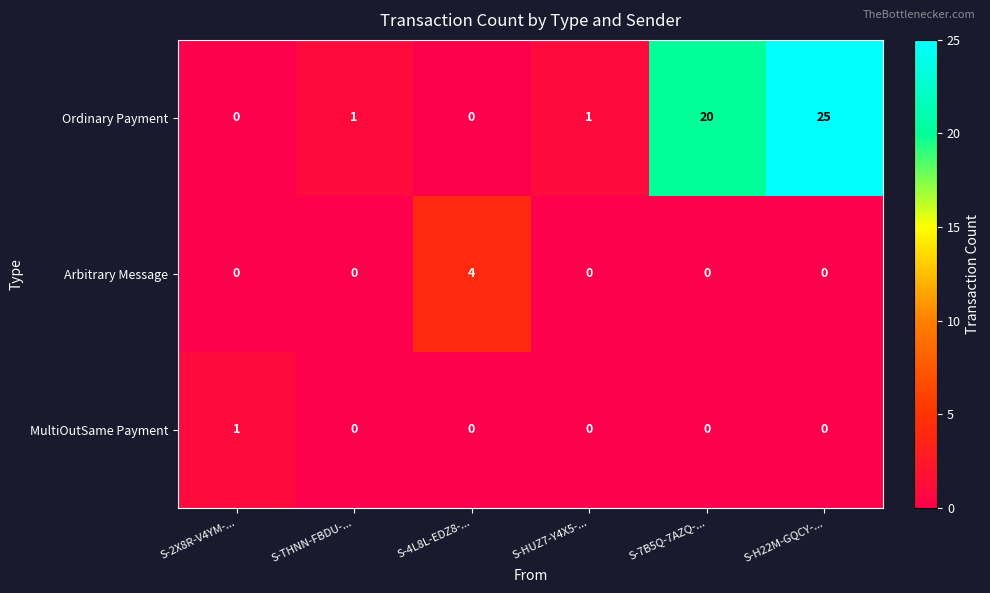

Which series changed the most between S-THNN-FBDU-... and S-4L8L-EDZ8-...?

Arbitrary Message